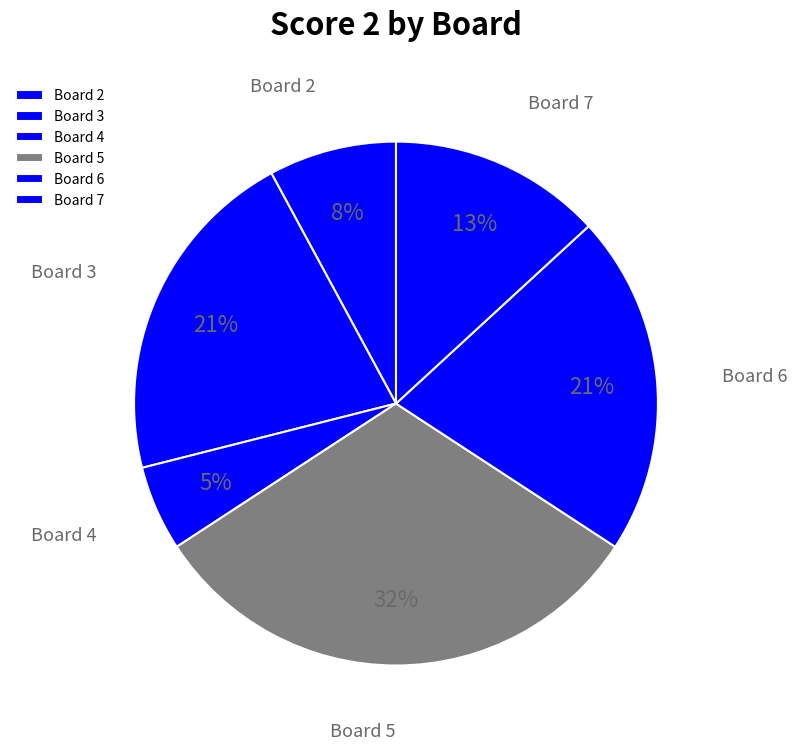

Which category has the biggest portion of the pie?

Board 5